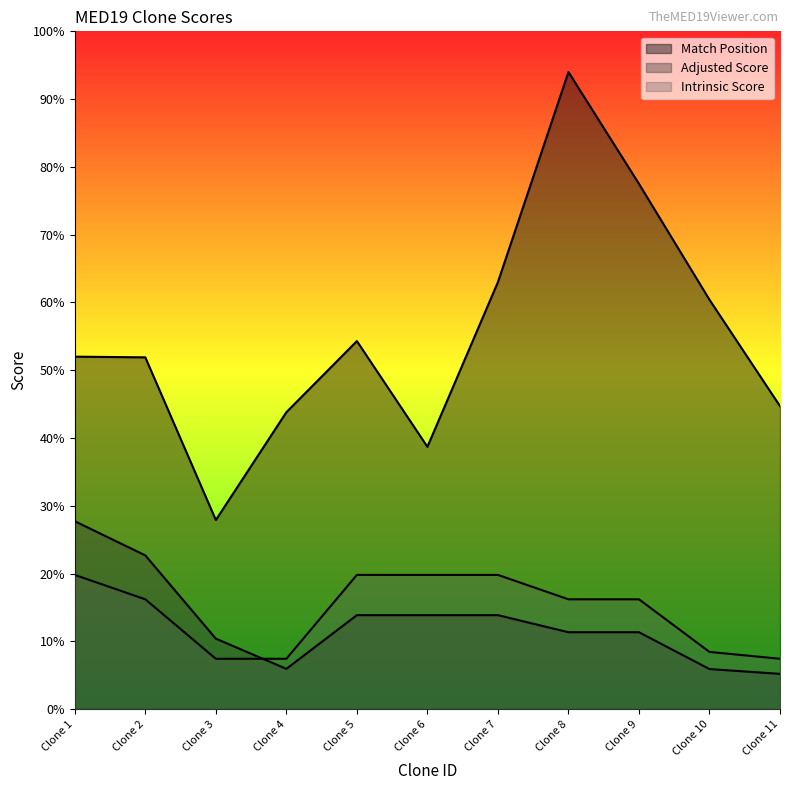

Reading left to right, transcribe all the data shown in this chart.

Match Position: 520.0	519.0	279.0	438.0	543.0	387.0	630.0	940.0	775.0	604.0	447.0
Adjusted Score: 277.2	226.8	103.9	59.4	138.6	138.6	138.6	113.4	113.4	59.1	52.0
Intrinsic Score: 198.0	162.0	74.2	74.2	198.0	198.0	198.0	162.0	162.0	84.4	74.2